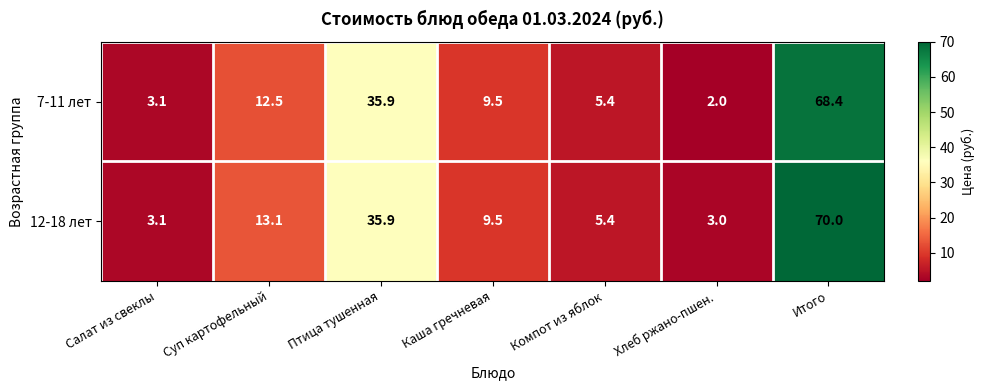

List the series in order of their peak value, lowest first.

7-11 лет, 12-18 лет